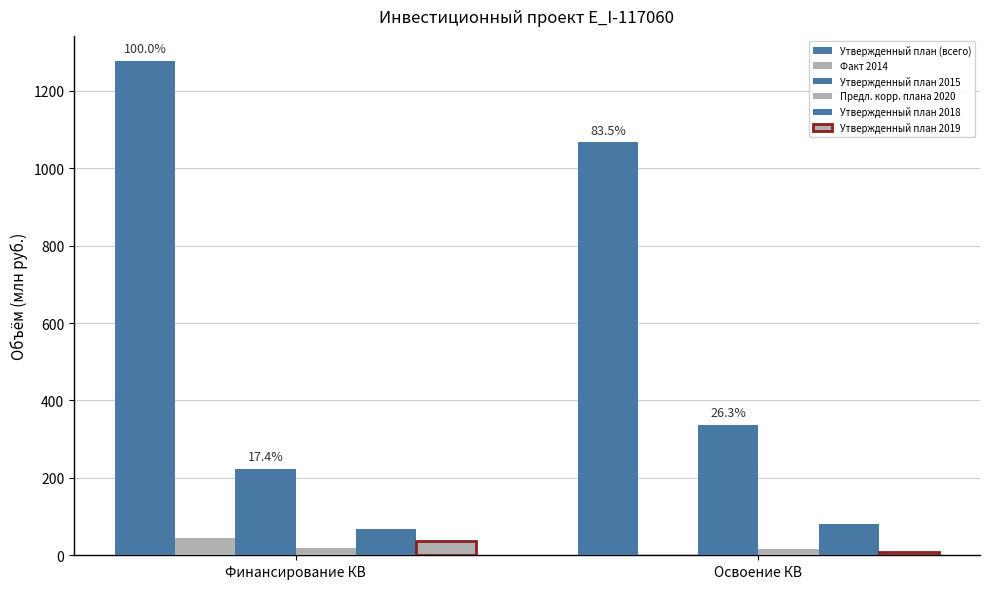

Reading left to right, what are all the values shown in this chart?

Утвержденный план (всего): Финансирование КВ=1278.2	Освоение КВ=1067.5
Факт 2014: Финансирование КВ=45.1	Освоение КВ=3.9
Утвержденный план 2015: Финансирование КВ=222.9	Освоение КВ=336.5
Предл. корр. плана 2020: Финансирование КВ=18.6	Освоение КВ=17.2
Утвержденный план 2018: Финансирование КВ=67.2	Освоение КВ=80.0
Утвержденный план 2019: Финансирование КВ=36.2	Освоение КВ=8.8